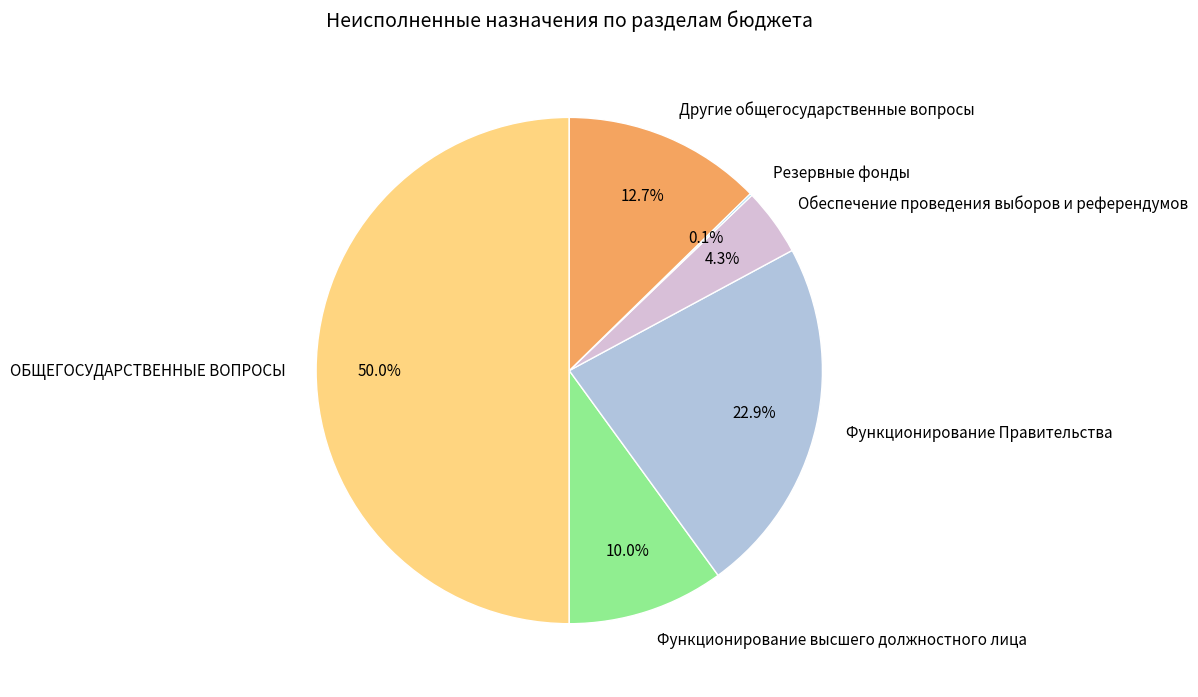

Between Обеспечение проведения выборов и референдумов and Другие общегосударственные вопросы, which is larger?

Другие общегосударственные вопросы